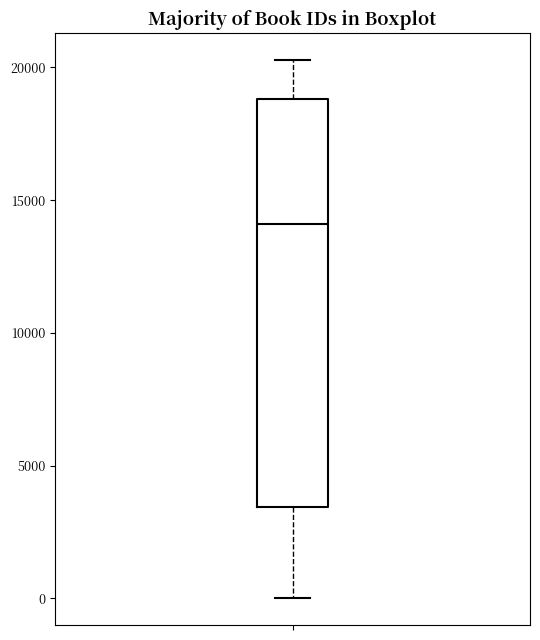

Transcribe this box plot: give where the median line is, the range the box spans, and where the two whiskers end, as read against the y-axis. The values are not printed on the chart, so give them approximately, as read against the axis.

median 14000, box 3500 to 19000, whiskers 0 to 20500